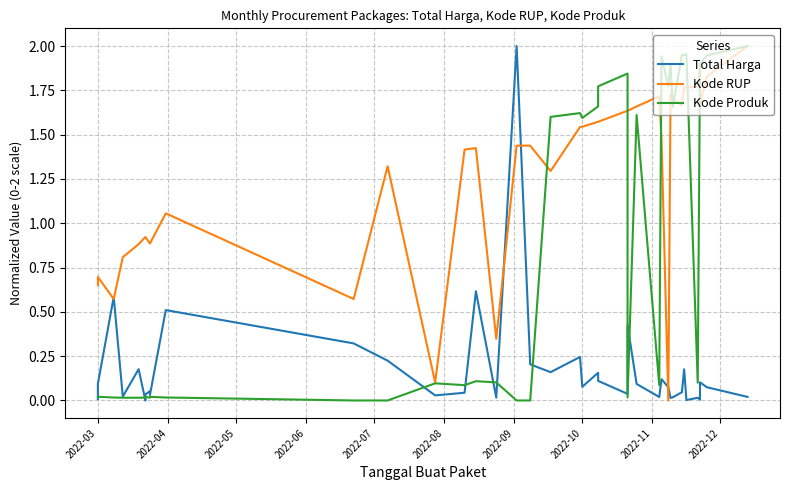

Is this an area chart (filled region under the line)?

No